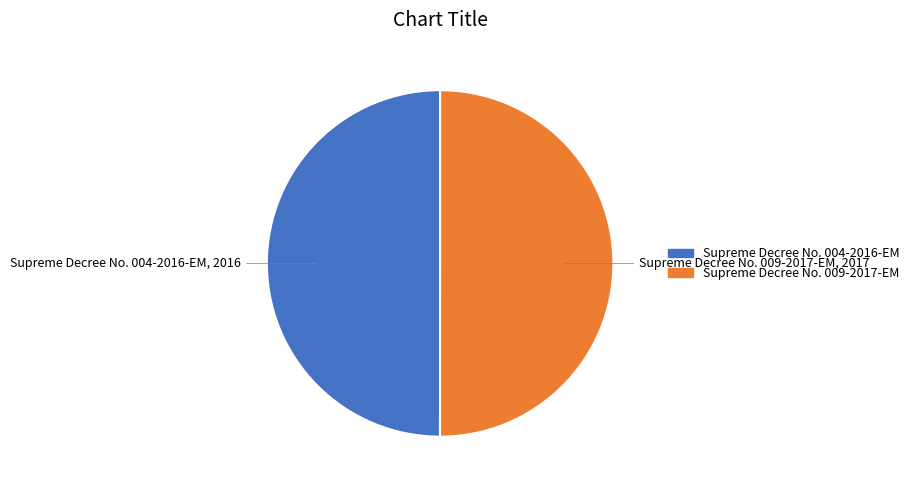

Combined, do Supreme Decree No. 009-2017-EM and Supreme Decree No. 004-2016-EM account for over 50%?

Yes